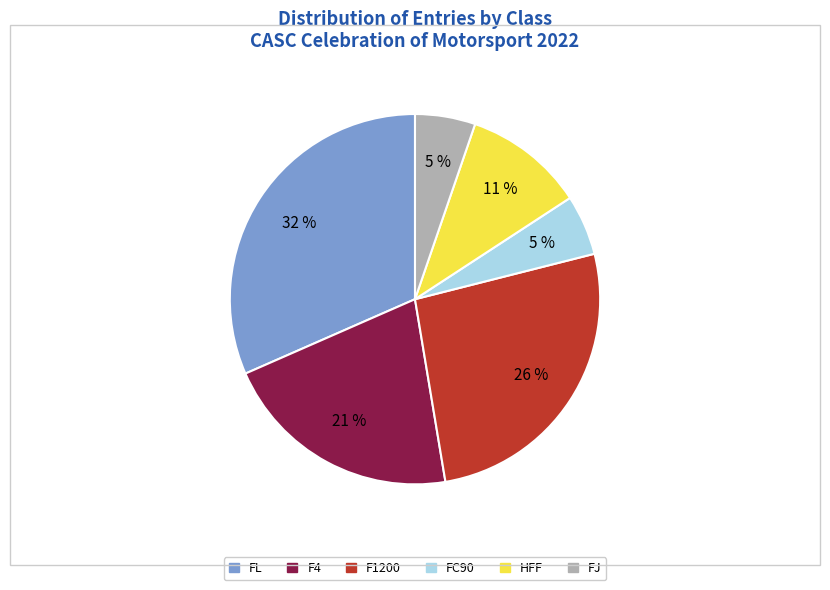

How many slices are in this pie chart?

6